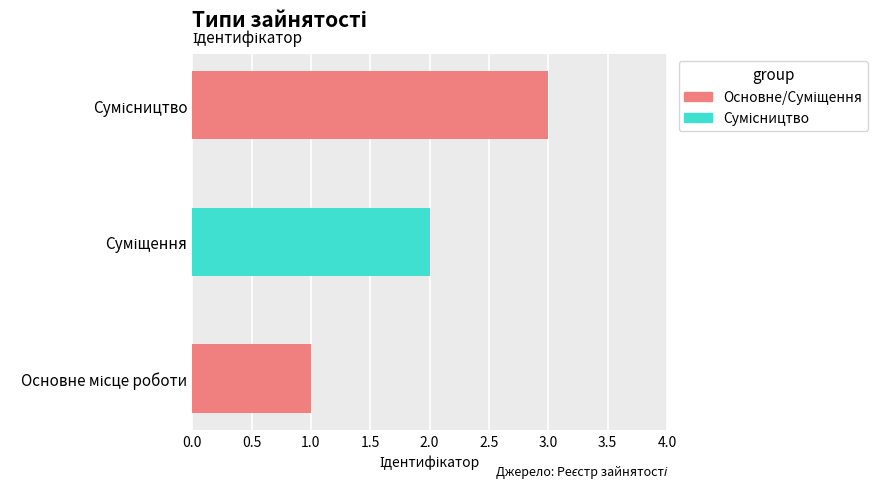

What is the difference between the maximum and minimum values?

2